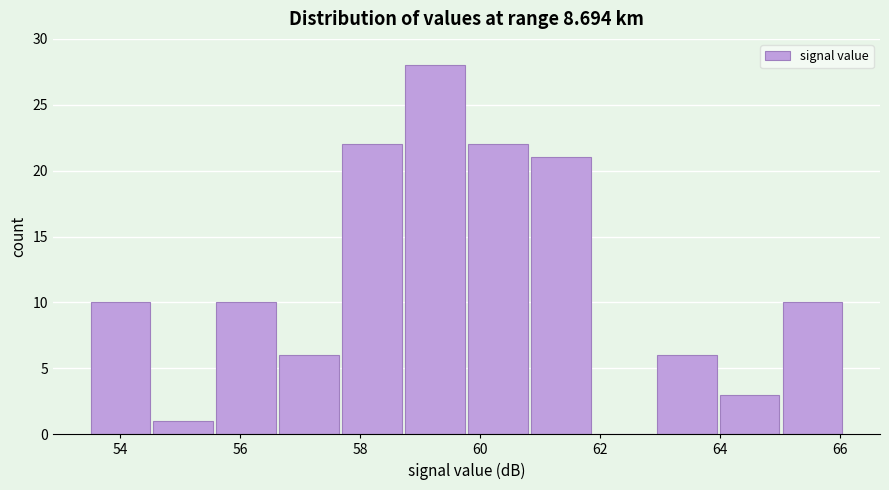

Over which range of the x-axis is the bar tallest?

58.75 to 59.80